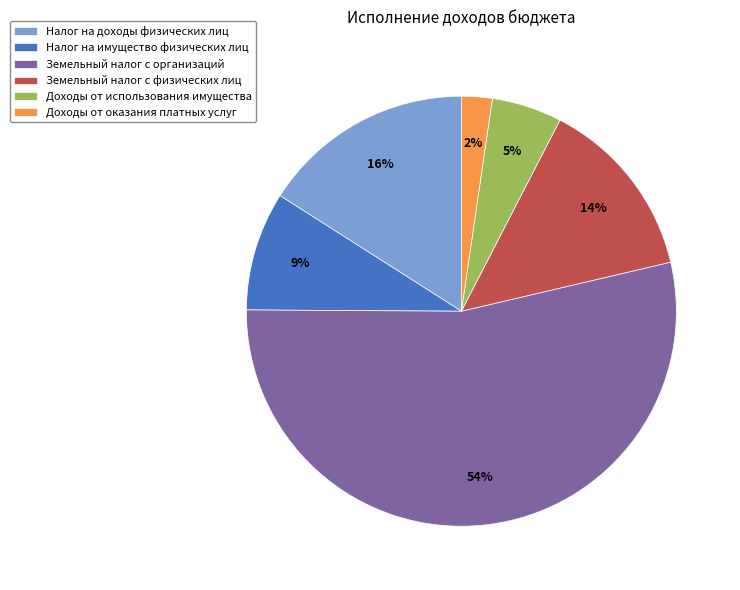

Between Земельный налог с организаций and Доходы от оказания платных услуг, which is larger?

Земельный налог с организаций